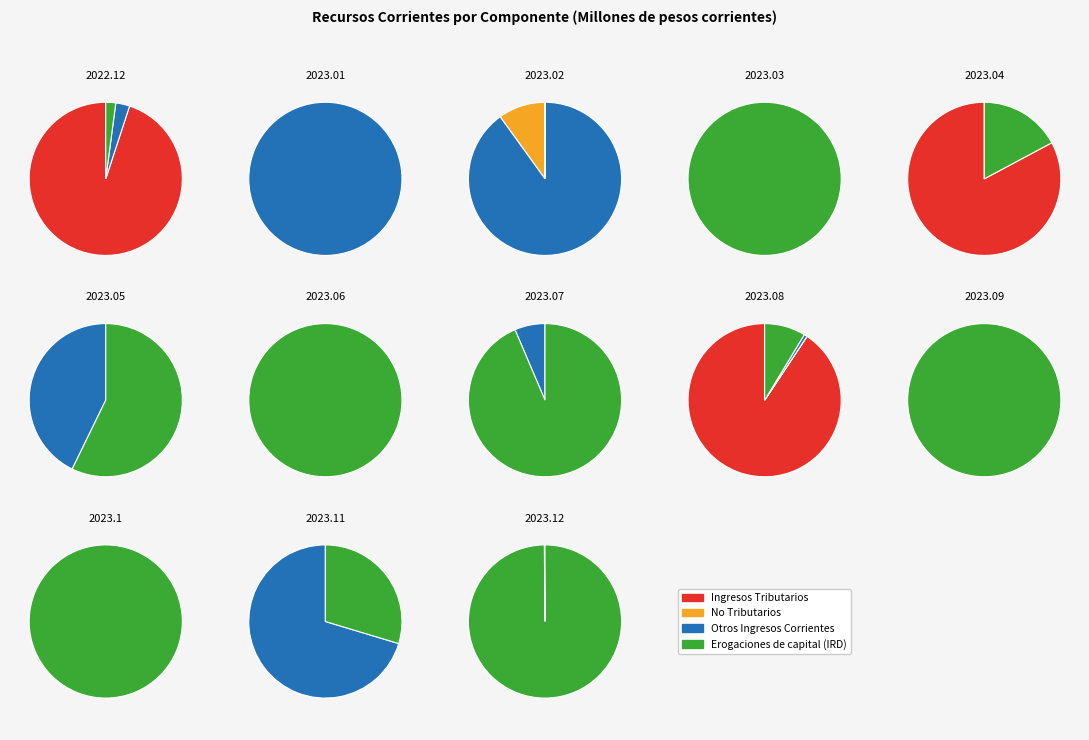

What is the difference between the highest and lowest values at 2023.06?

539.8